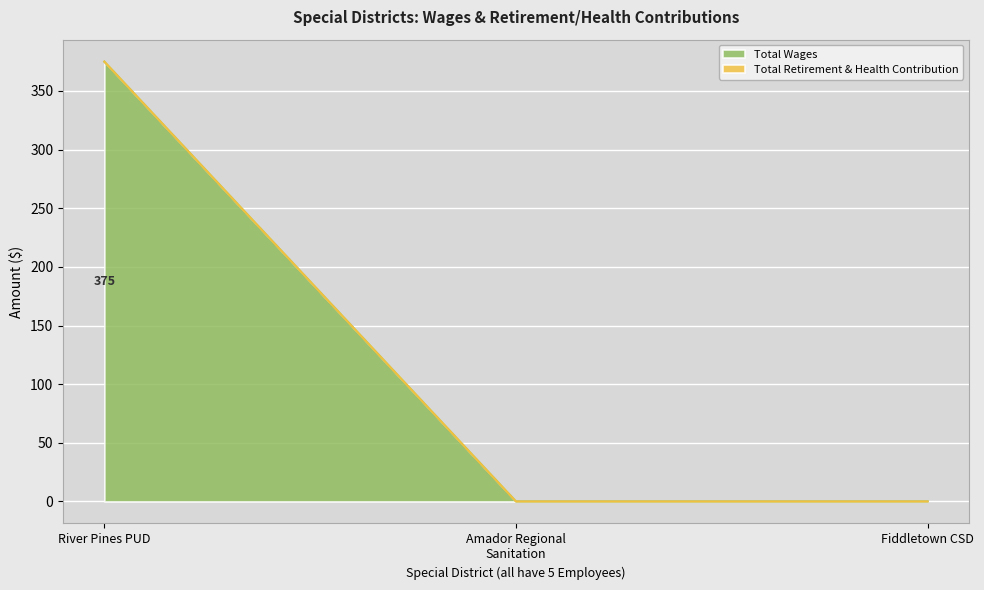

Which category has the highest value in the Total Wages series?

River Pines PUD